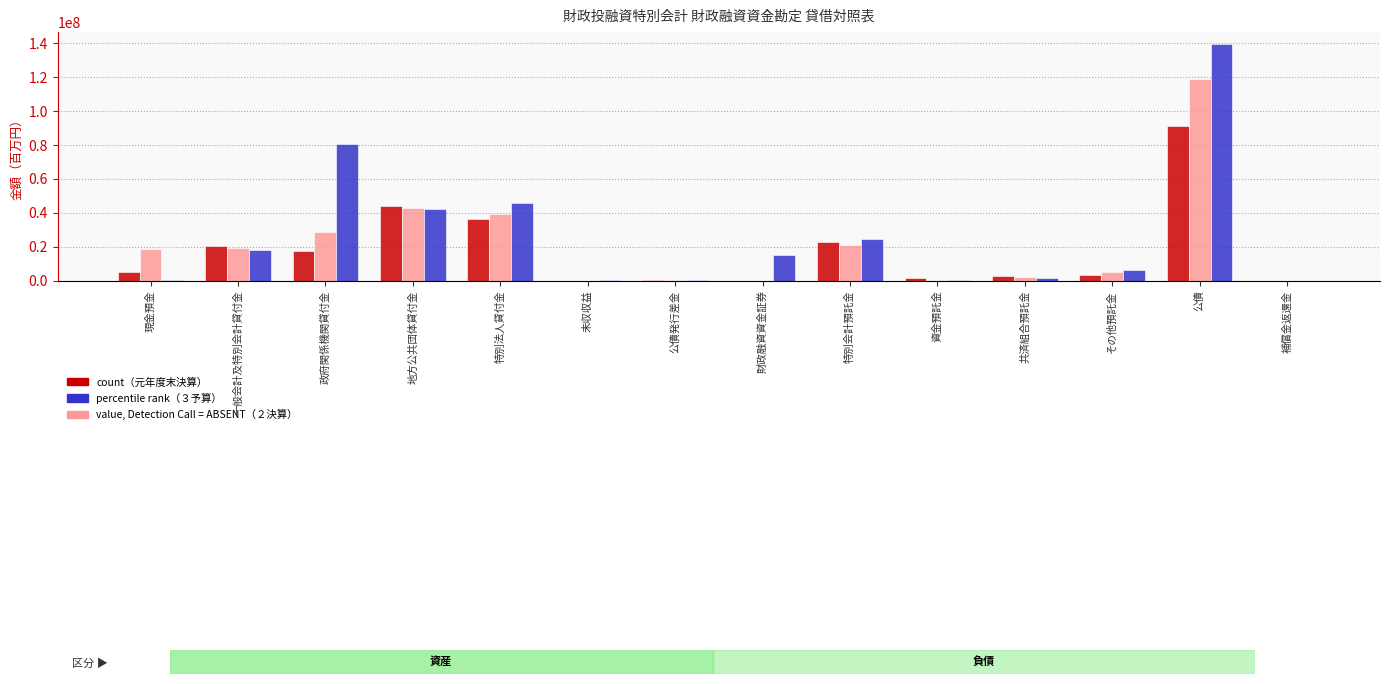

What is the spread (max minus min) of values at 資金預託金?

1502028